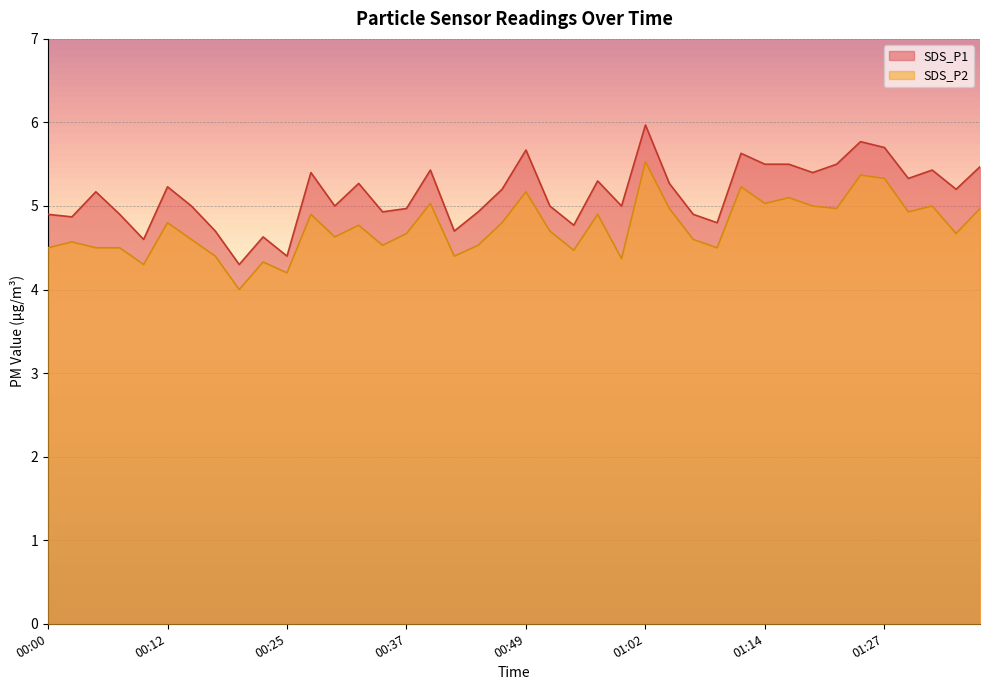

At which category is the sum across all series the highest?

01:02